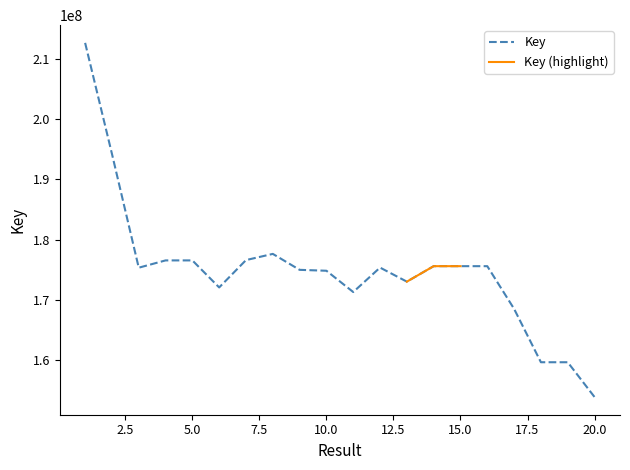

List the labels in order of value, smallest first.

20, 19, 18, 17, 11, 6, 13, 10, 9, 3, 12, 16, 15, 14, 4, 5, 7, 8, 2, 1